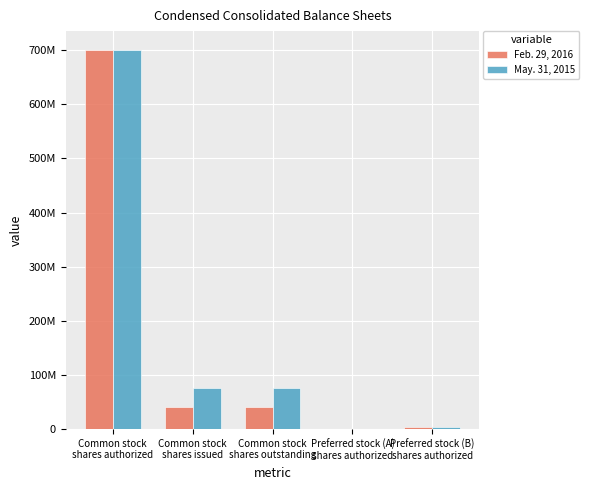

What are all the series names shown in the legend?

Feb. 29, 2016, May. 31, 2015